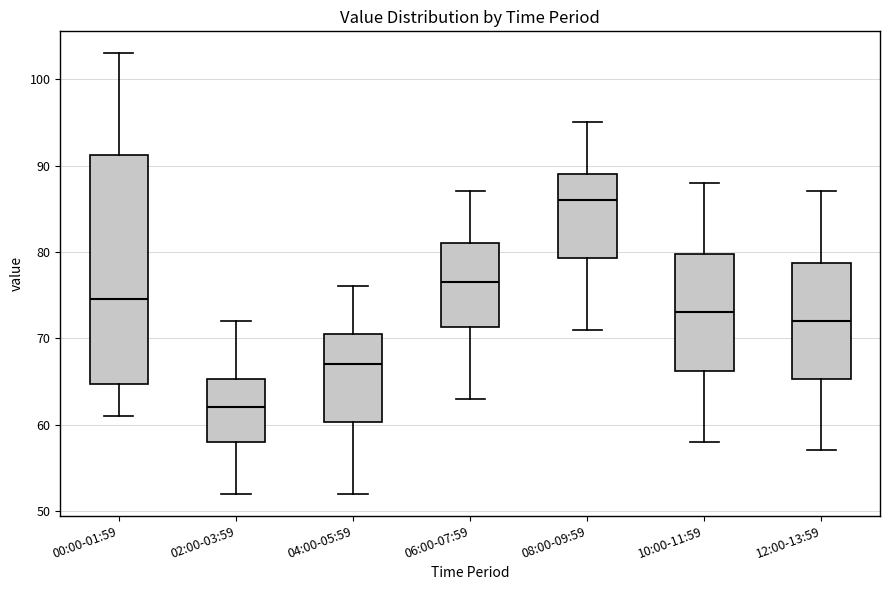

Reading left to right, transcribe this box plot: for each box, give where its median line is, the range the box spans, and where its two whiskers end, as read against the y-axis. The values are not printed on the chart, so give them approximately, as read against the axis.

00:00-01:59: median 75, box 65 to 91, whiskers 61 to 103
02:00-03:59: median 62, box 58 to 65, whiskers 52 to 72
04:00-05:59: median 67, box 60 to 71, whiskers 52 to 76
06:00-07:59: median 77, box 71 to 81, whiskers 63 to 87
08:00-09:59: median 86, box 79 to 89, whiskers 71 to 95
10:00-11:59: median 73, box 66 to 80, whiskers 58 to 88
12:00-13:59: median 72, box 65 to 79, whiskers 57 to 87